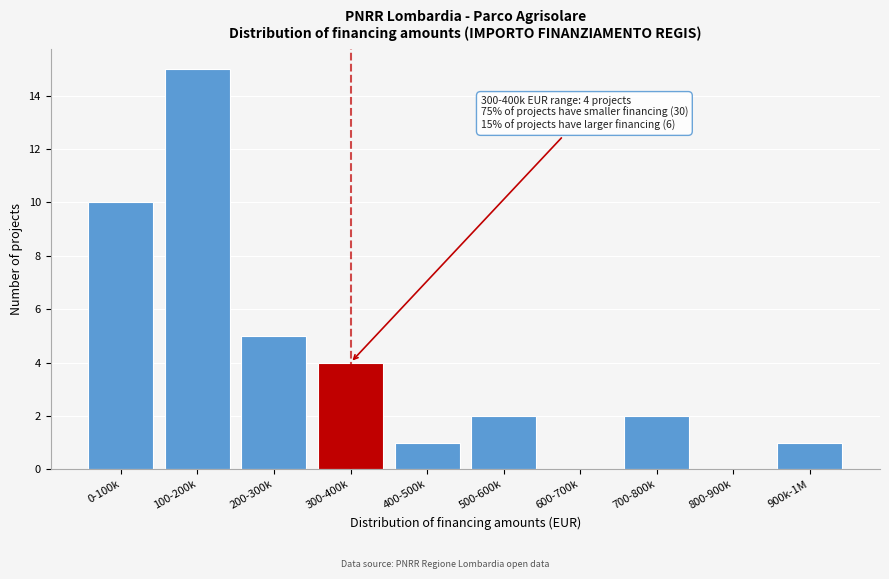

Reading right to left, list all the values displayed in this chart.

900k-1M=1	800-900k=0	700-800k=2	600-700k=0	500-600k=2	400-500k=1	300-400k=4	200-300k=5	100-200k=15	0-100k=10